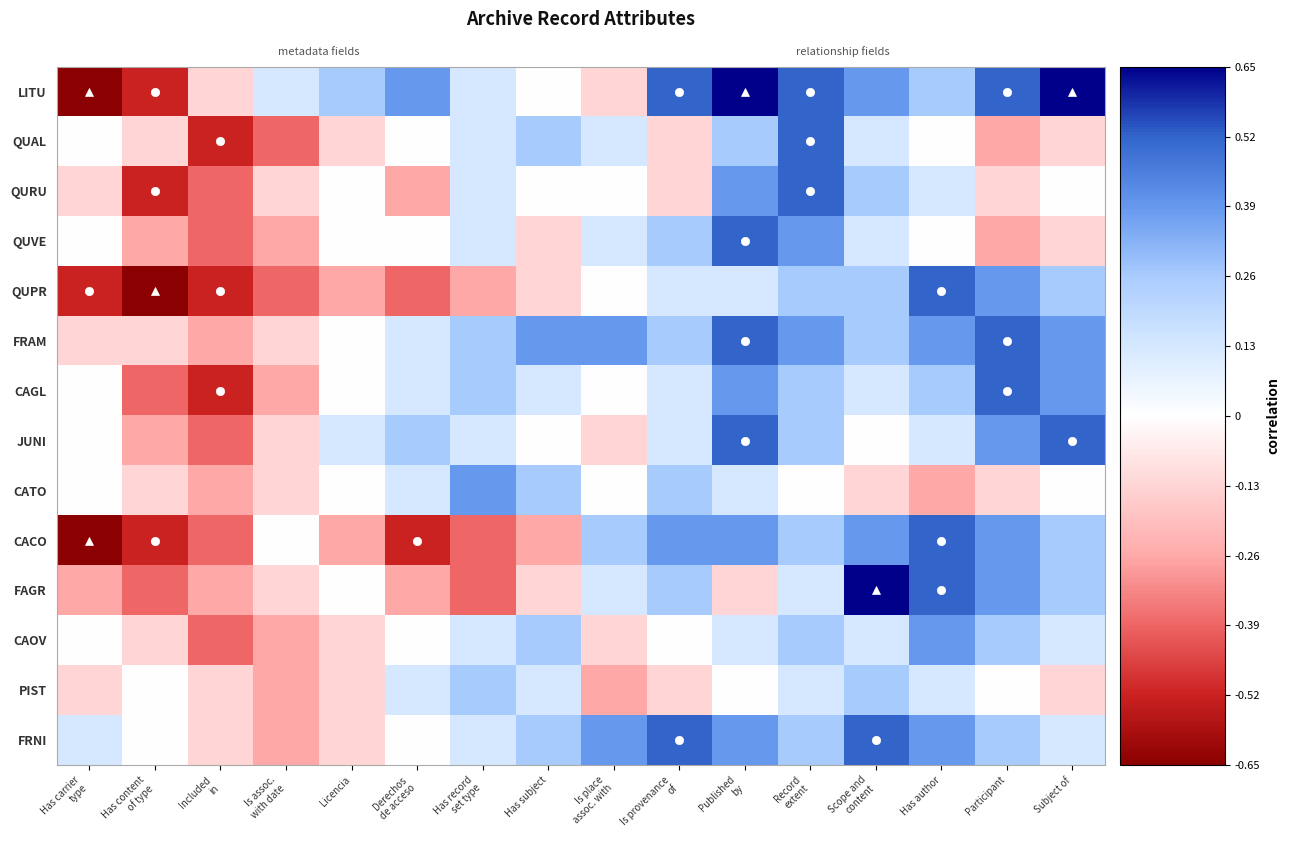

At which label does FRAM first exceed 0?

Derechos de acceso